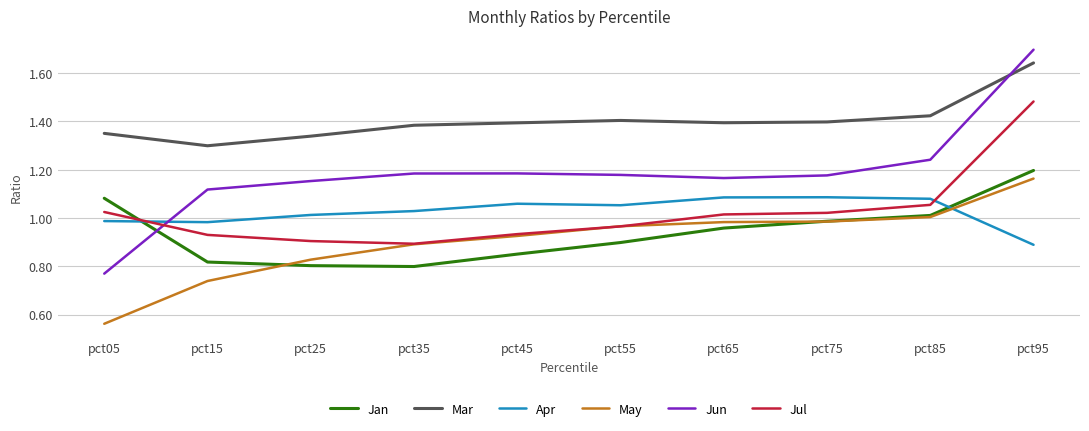

The Jun series shows 1.2 at pct85. True or false?

True